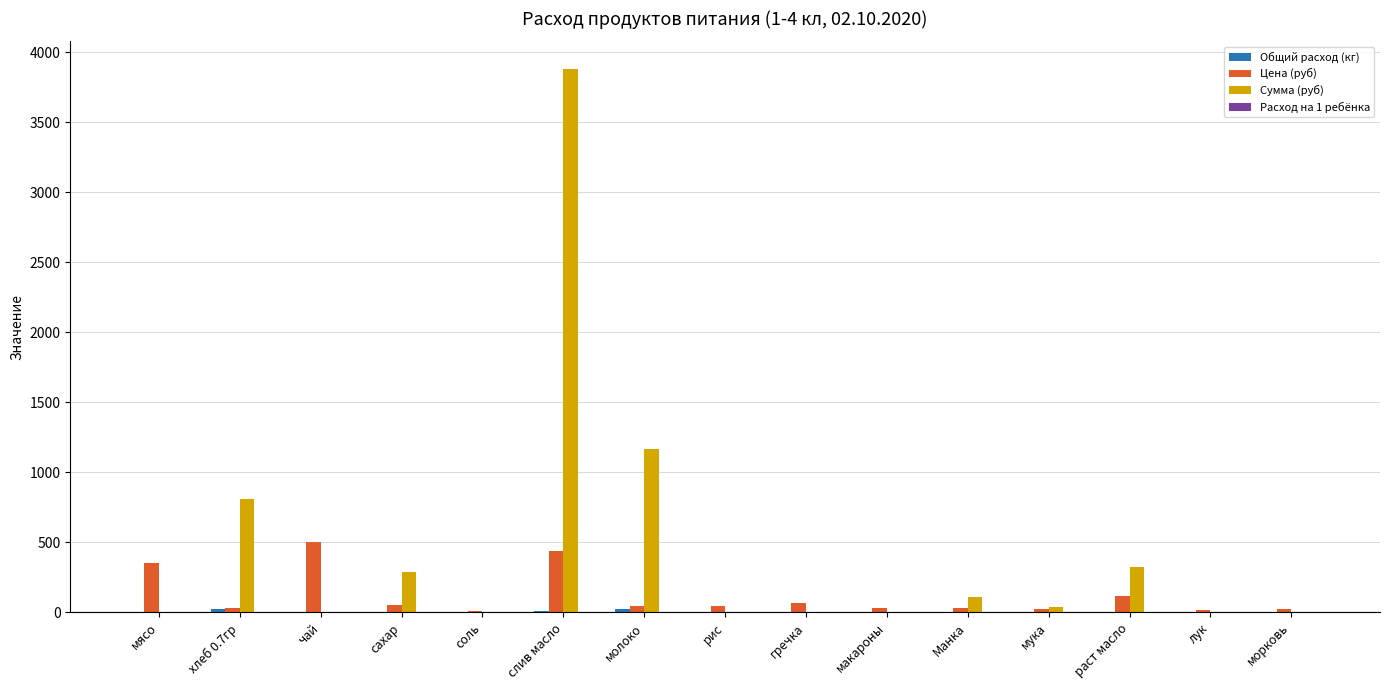

What is the maximum value shown in the chart?

3884.2